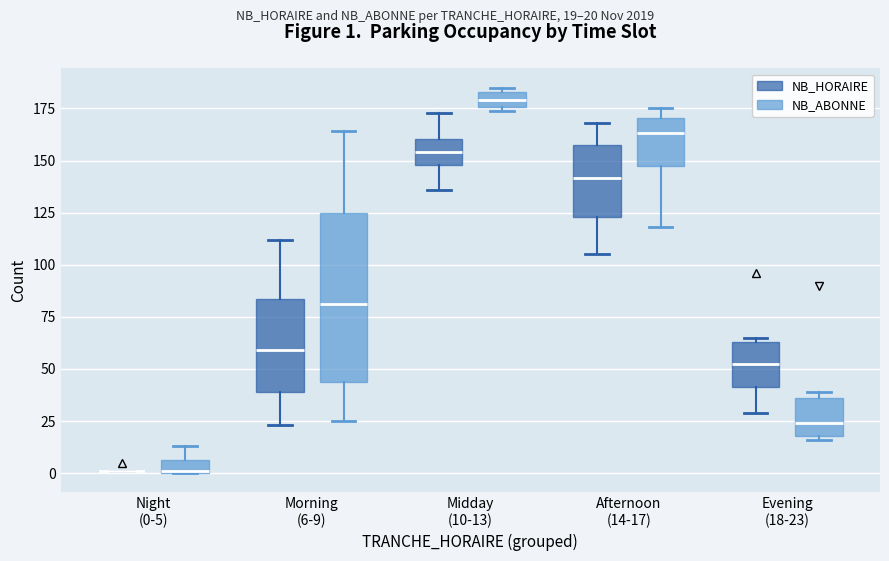

Comparing the boxes themselves (not the whiskers), which one is the tallest?

Morning (6-9) (NB_ABONNE)